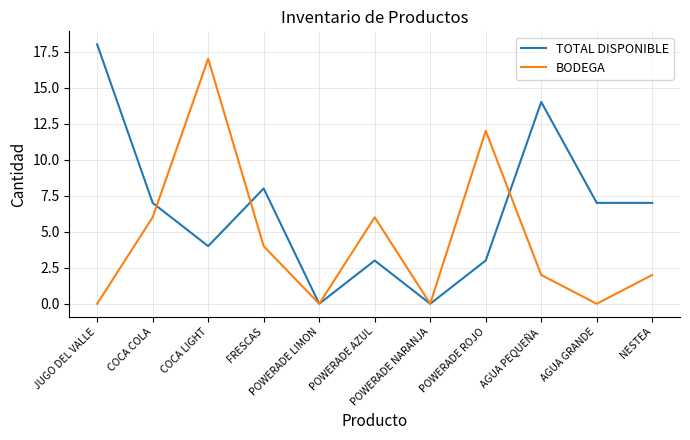

What position from the left is AGUA GRANDE?

10